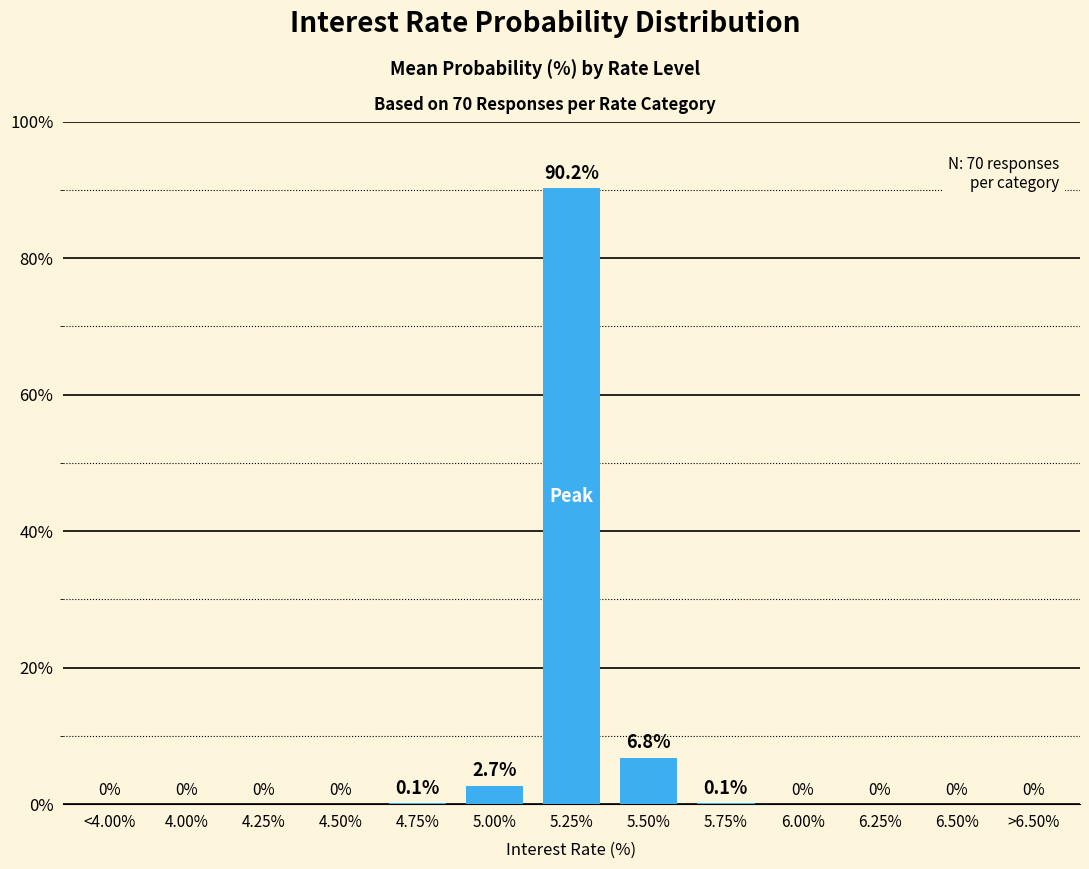

Are the bars horizontal?

No